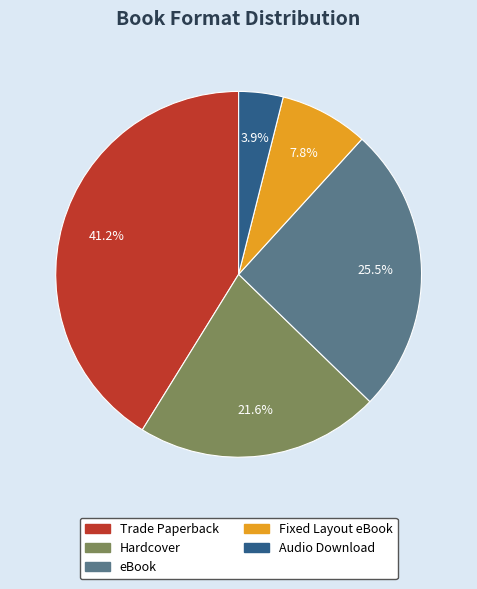

What percentage is the Hardcover slice, to the nearest percent?

22%